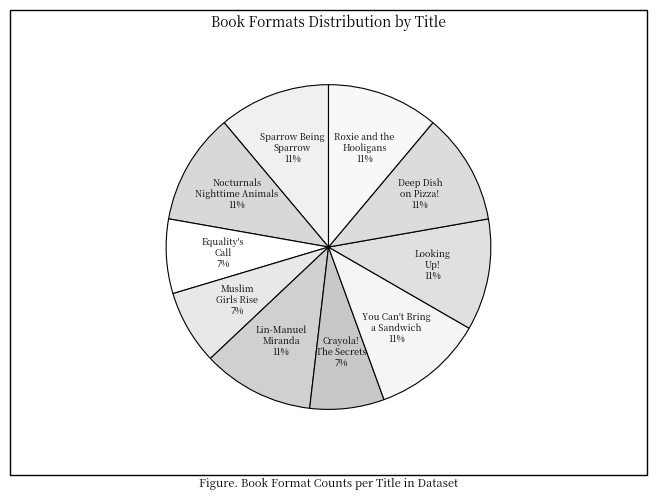

To the nearest percent, what portion does Roxie and the Hooligans represent?

11%